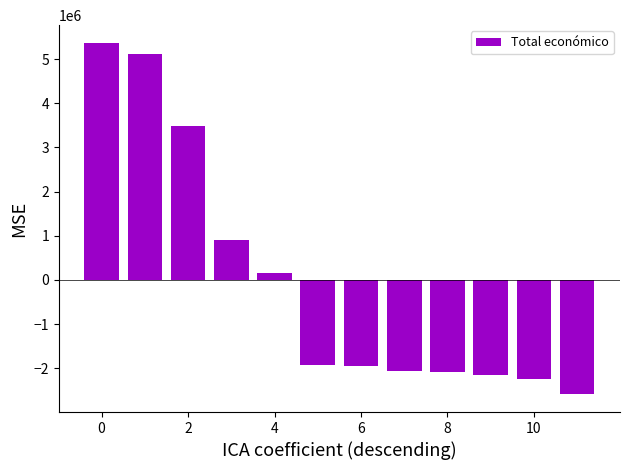

What is the value of the 7th bar from the left?

-1948238.4